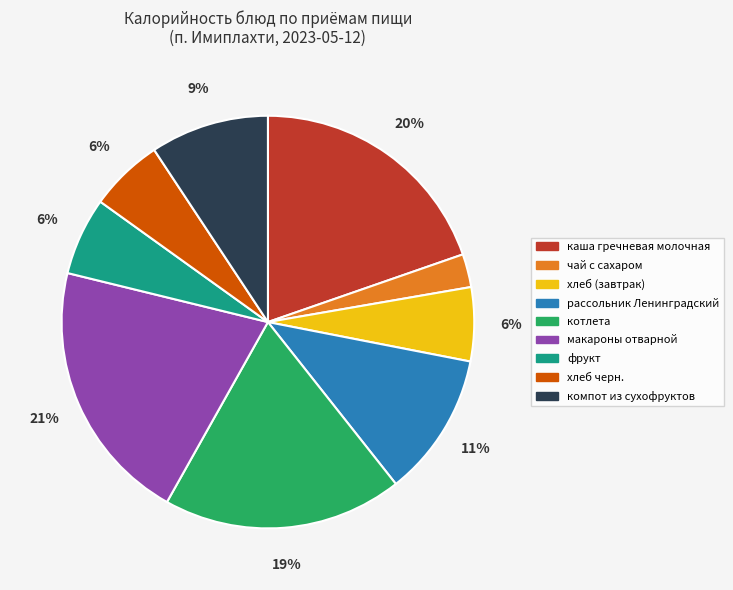

What is the ratio of the value at макароны отварной to the value at котлета?

1.1